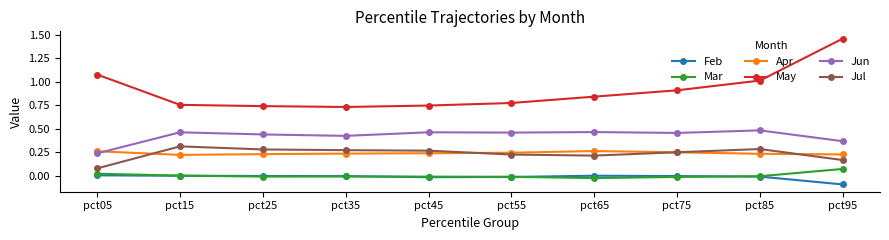

True or false: May has more than 2 points higher than both neighbors.

False